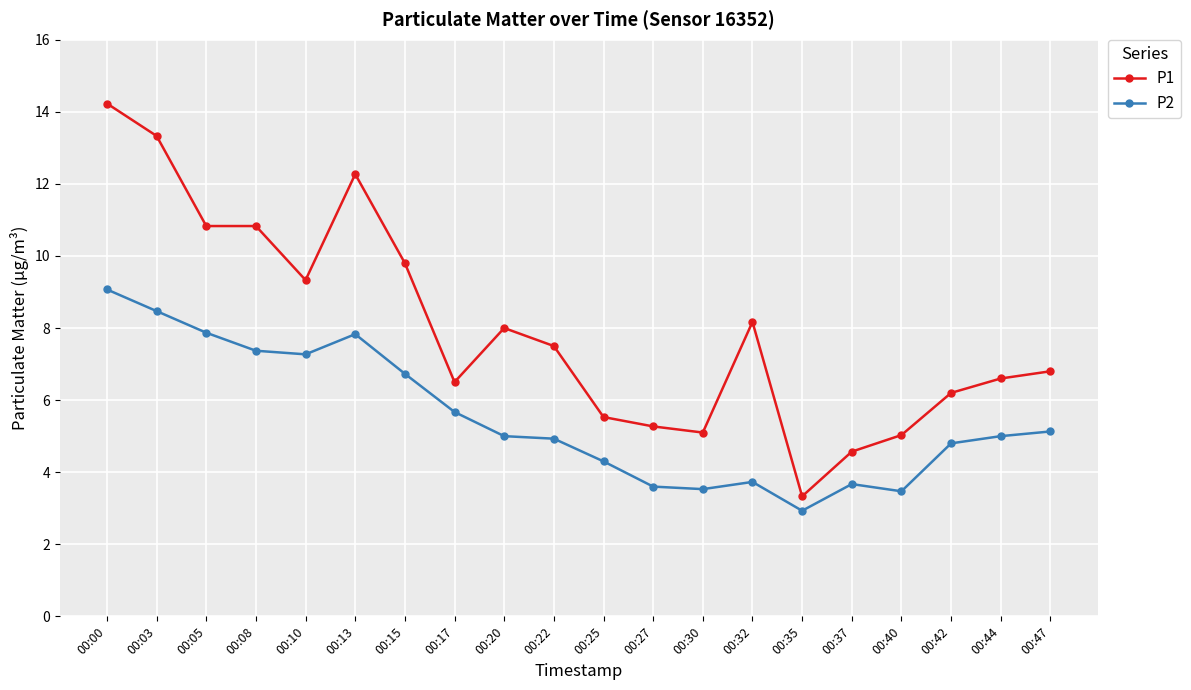

At which category does P2 reach its first local peak?

00:13